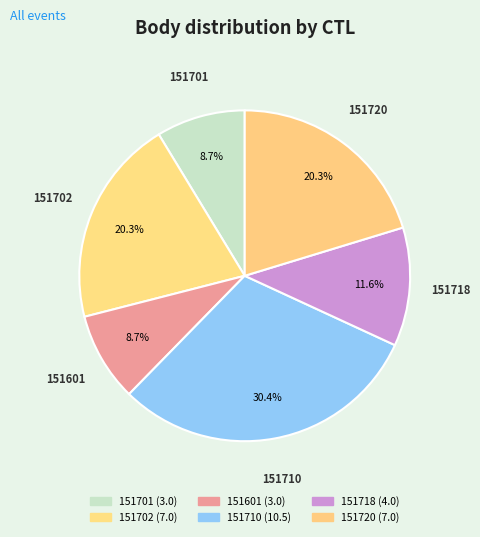

How many slices are in this pie chart?

6